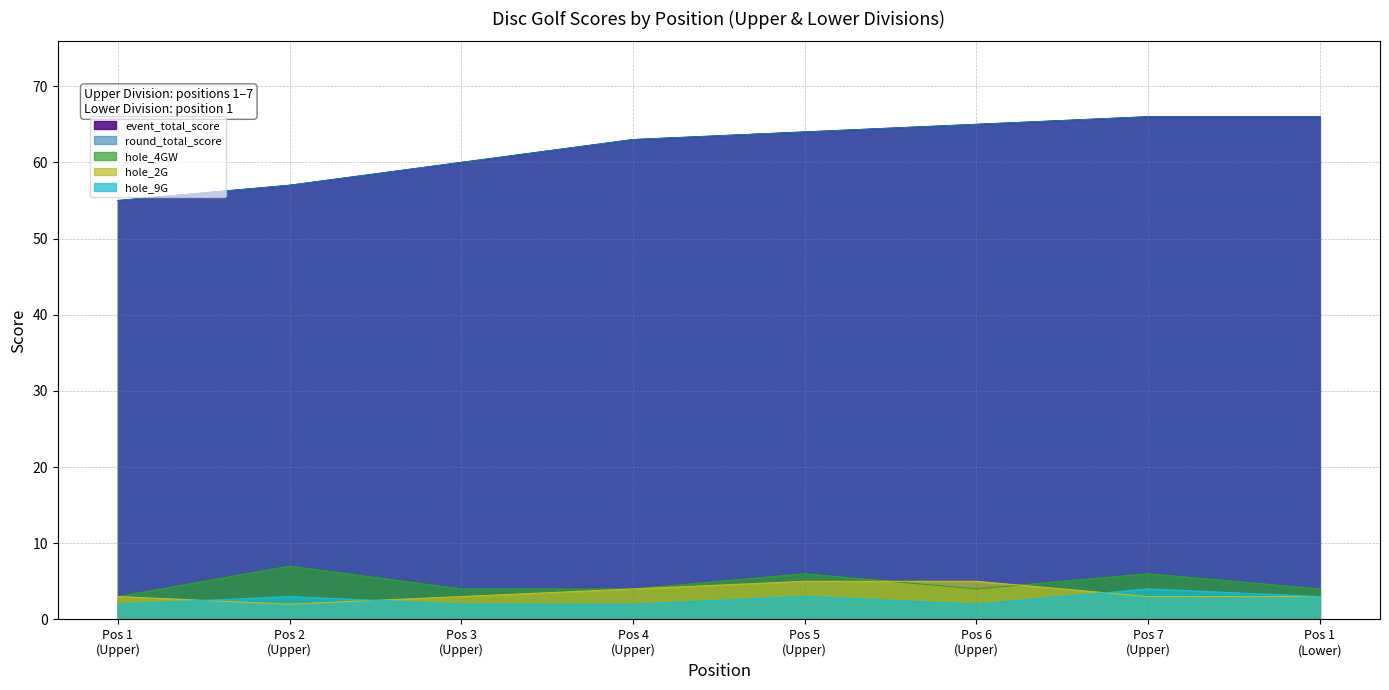

What is the value of the event_total_score point at the 2nd from the left?

57